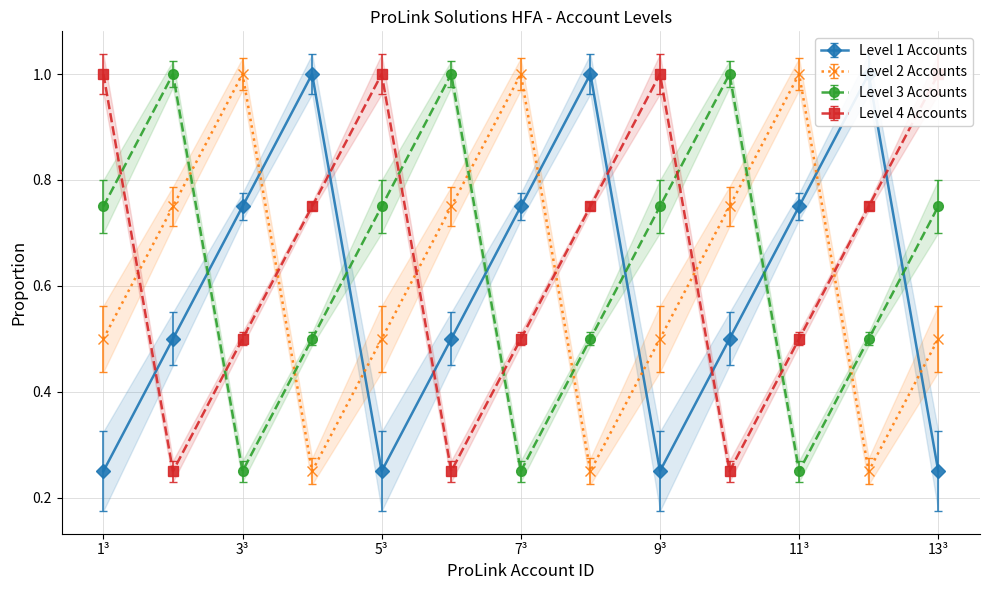

The value of Level 2 Accounts at 7³ is 1.7. True or false?

False